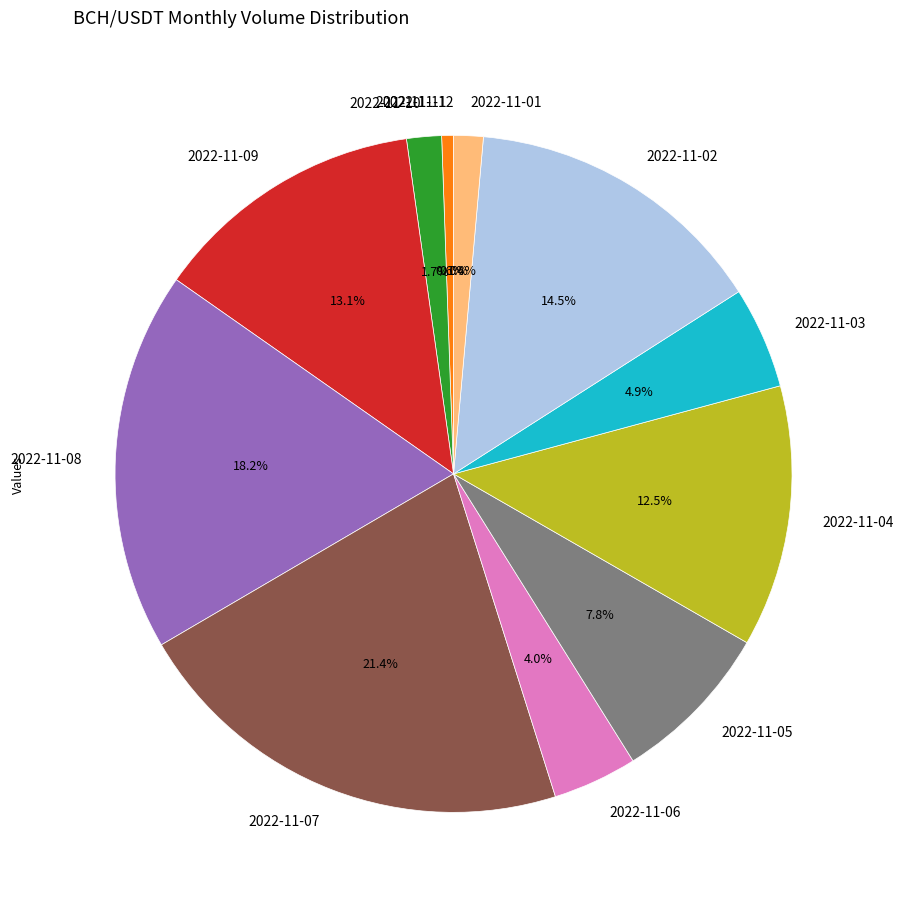

To the nearest percent, what percentage of the pie is 2022-11-10?

2%